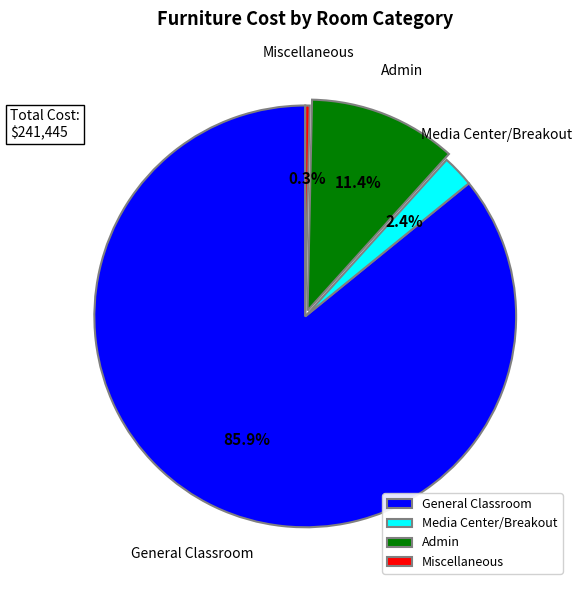

Is General Classroom the majority of the pie?

Yes